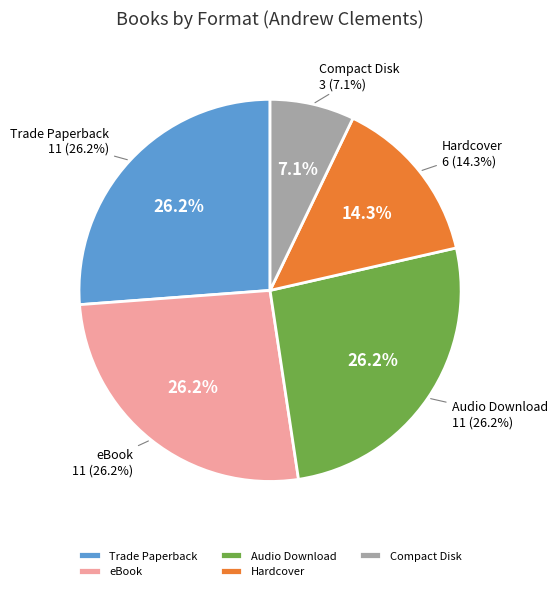

Rank the categories by value from lowest to highest.

Compact Disk, Hardcover, Trade Paperback, eBook, Audio Download